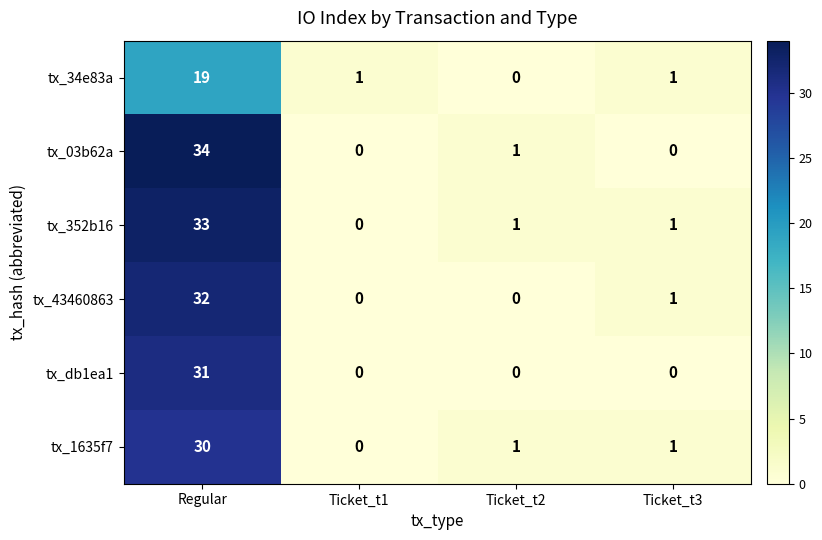

Which series changed the most between Regular and Ticket_t2?

tx_03b62a